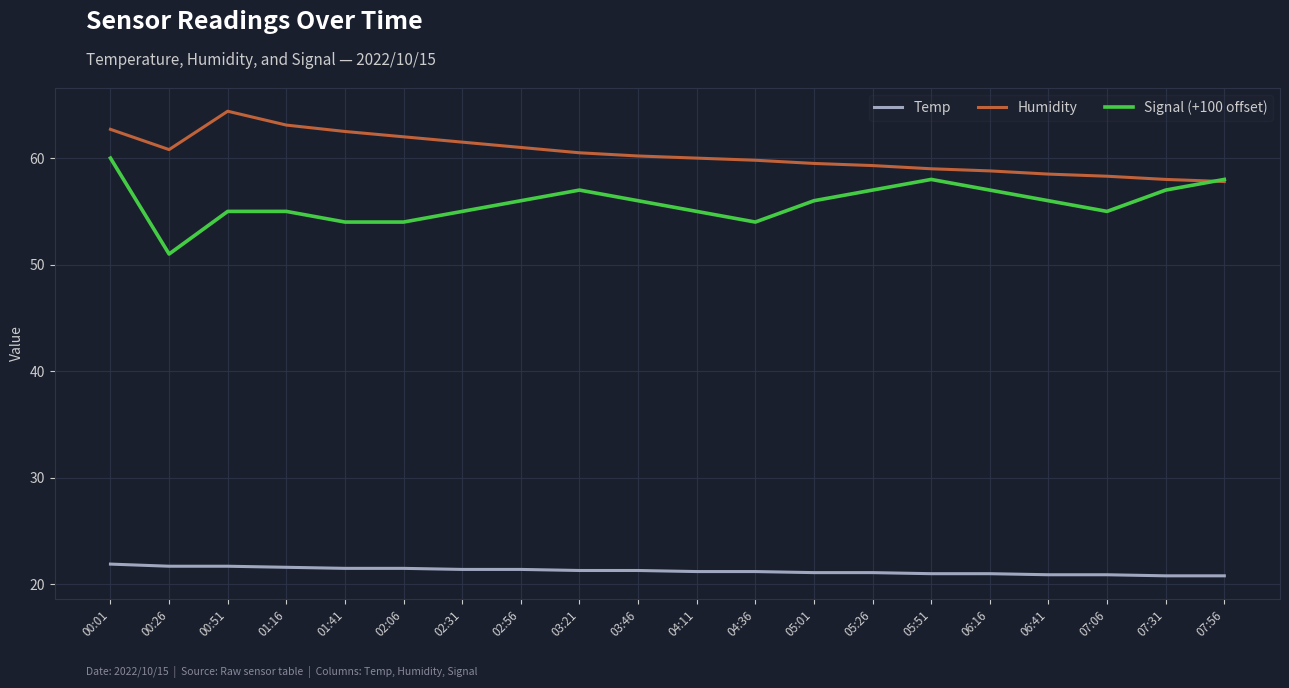

What is the smallest value displayed?

20.8